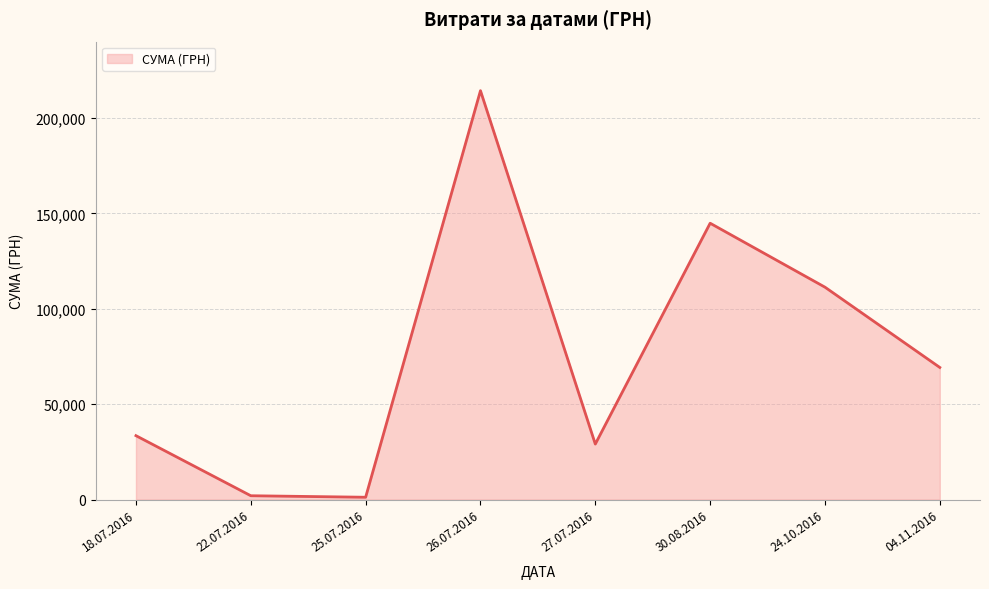

Approximately how many times larger is the value at 18.07.2016 compared to 27.07.2016?

1.2